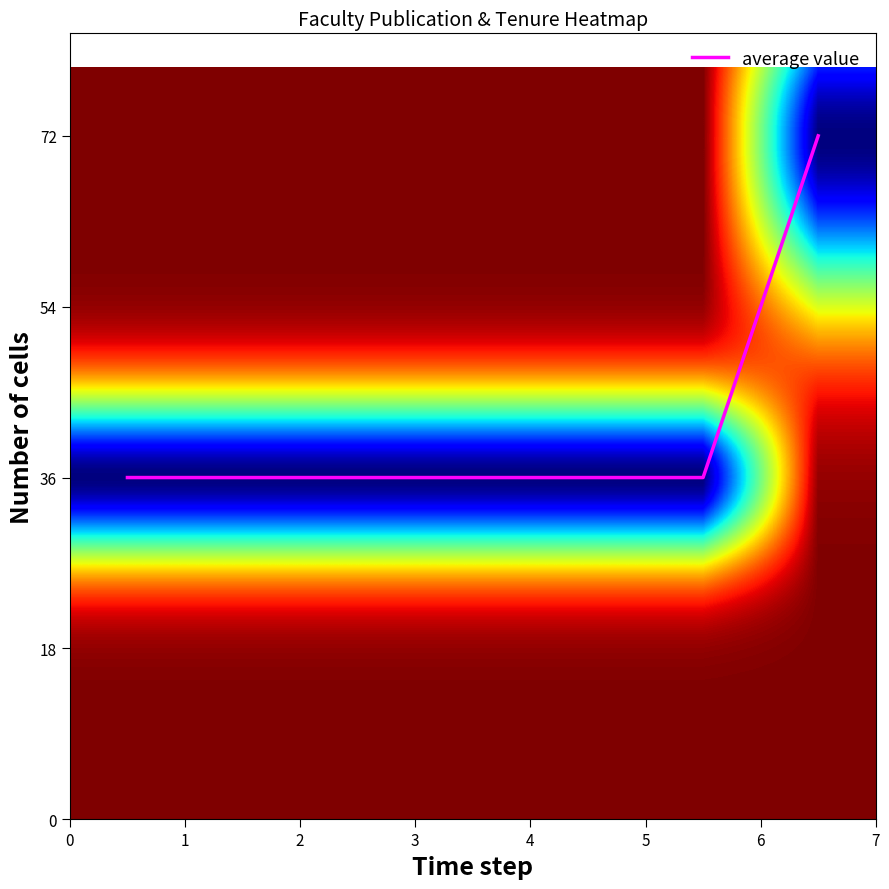

True or false: the data has more than 2 interior local peaks.

False